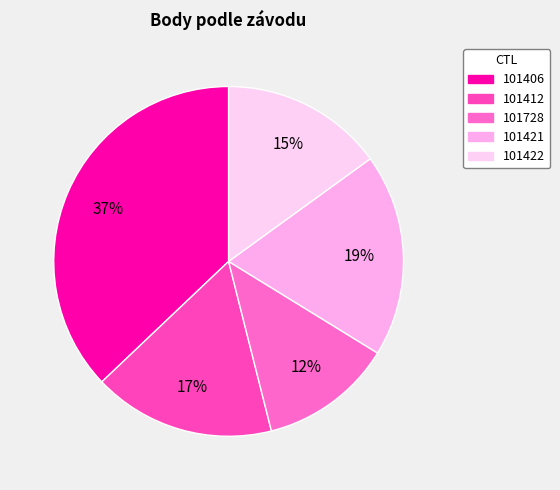

Is there a majority slice in this chart?

No